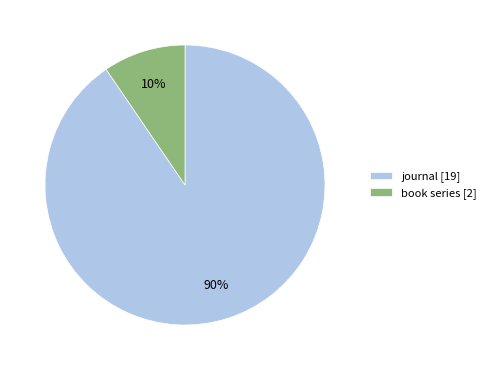

To the nearest percent, what is the combined percentage of journal [19] and book series [2]?

100%